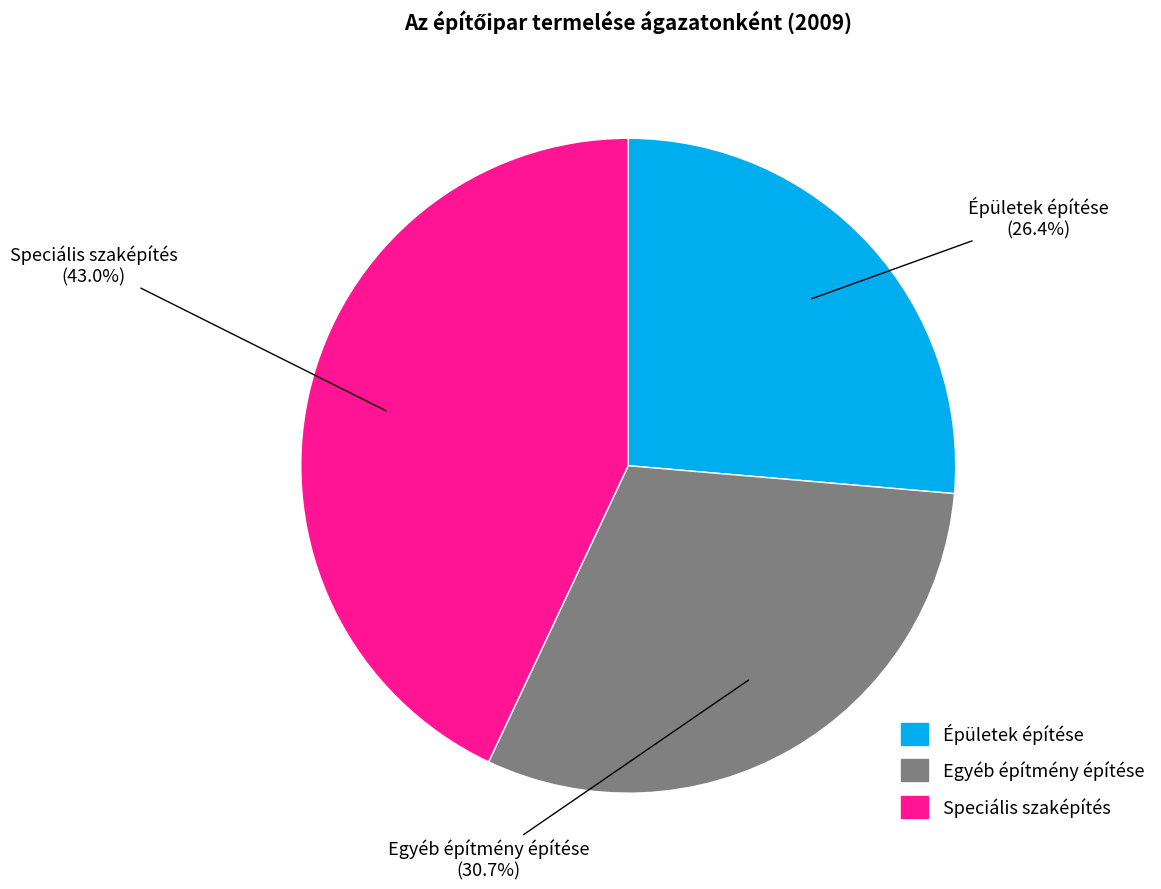

How much of the chart is everything except Épületek építése?

73.6%